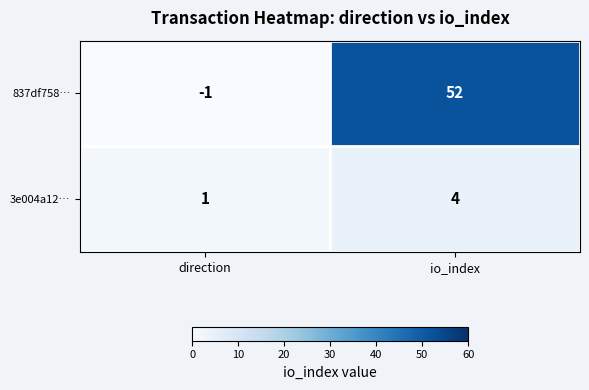

True or false: 3e004a12… has a value of 2 at direction.

False